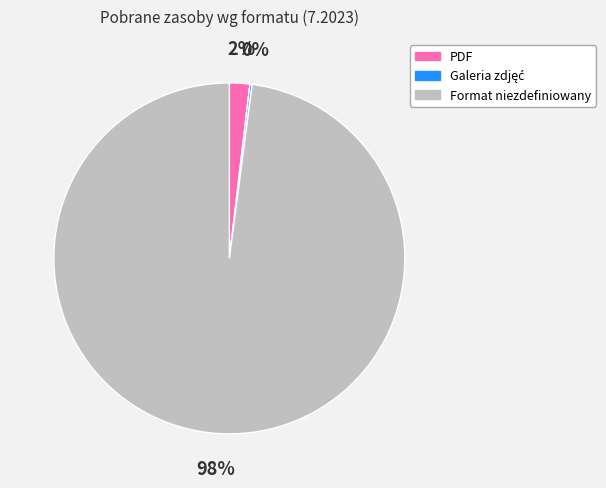

Is it true that Format niezdefiniowany is 90% of the pie?

False